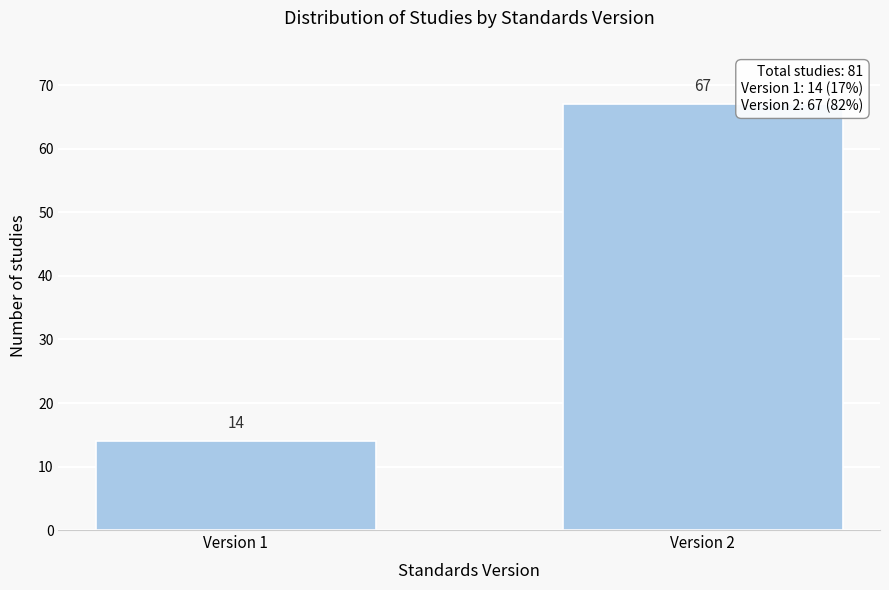

Reading left to right, list all the values displayed in this chart.

14	67